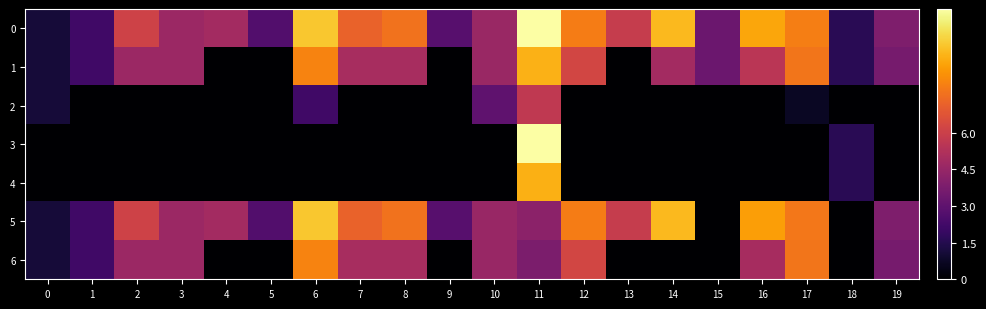

At which category is the sum across all series the highest?

11